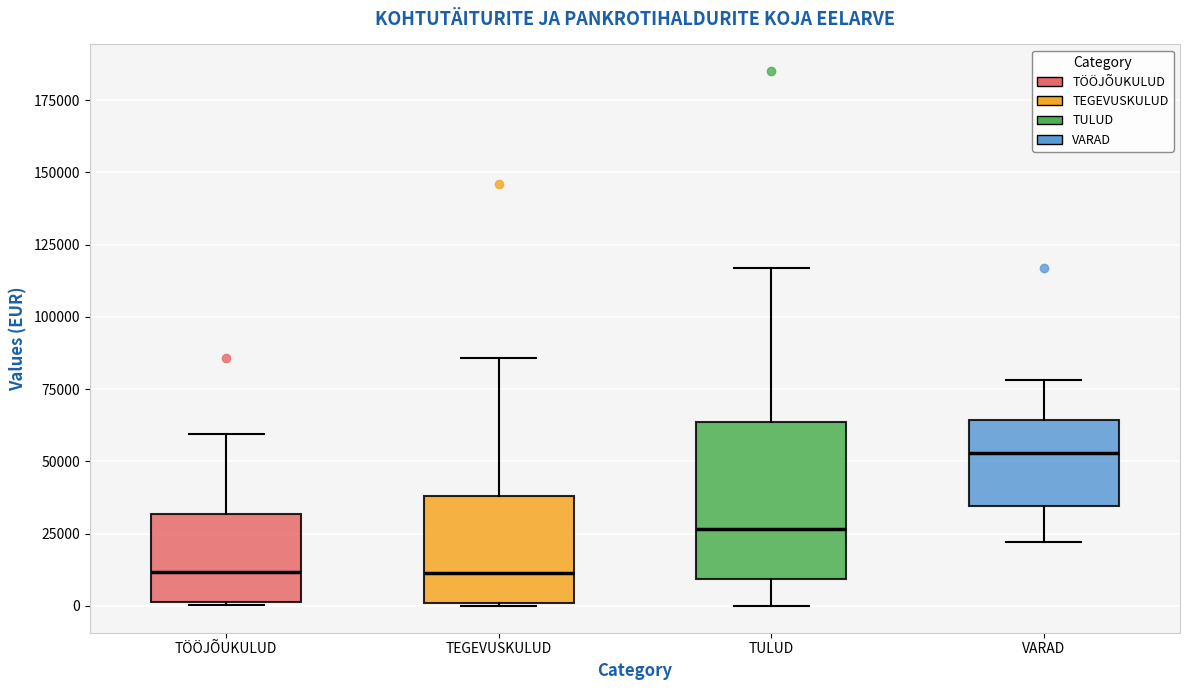

Reading left to right, read every box against the y-axis: the position of its median line, the range the box covers, and the ends of its whiskers. The values are not printed on the chart, so give them approximately, as read against the axis.

TÖÖJÕUKULUD: median 10000, box 0 to 30000, whiskers 0 to 60000
TEGEVUSKULUD: median 10000, box 0 to 40000, whiskers 0 to 85000
TULUD: median 25000, box 10000 to 65000, whiskers 0 to 115000
VARAD: median 55000, box 35000 to 65000, whiskers 20000 to 80000